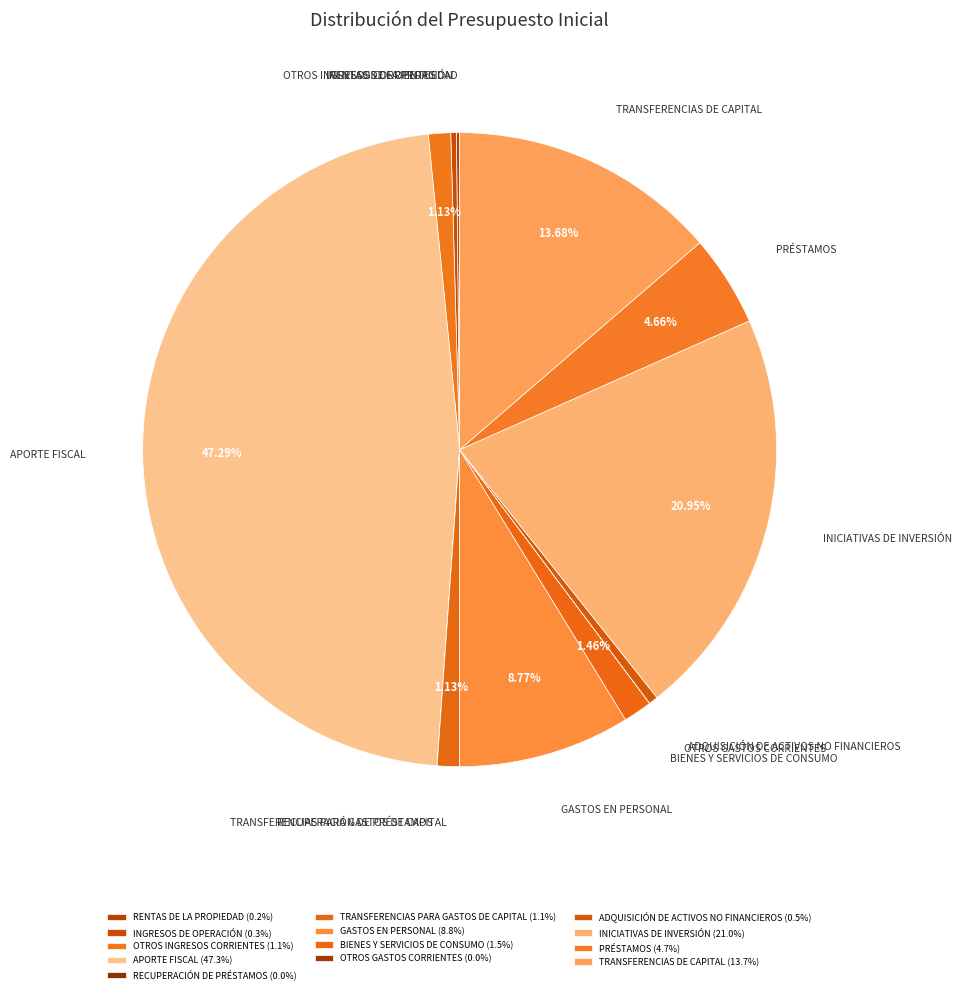

True or false: INICIATIVAS DE INVERSIÓN accounts for 21% of the total.

True